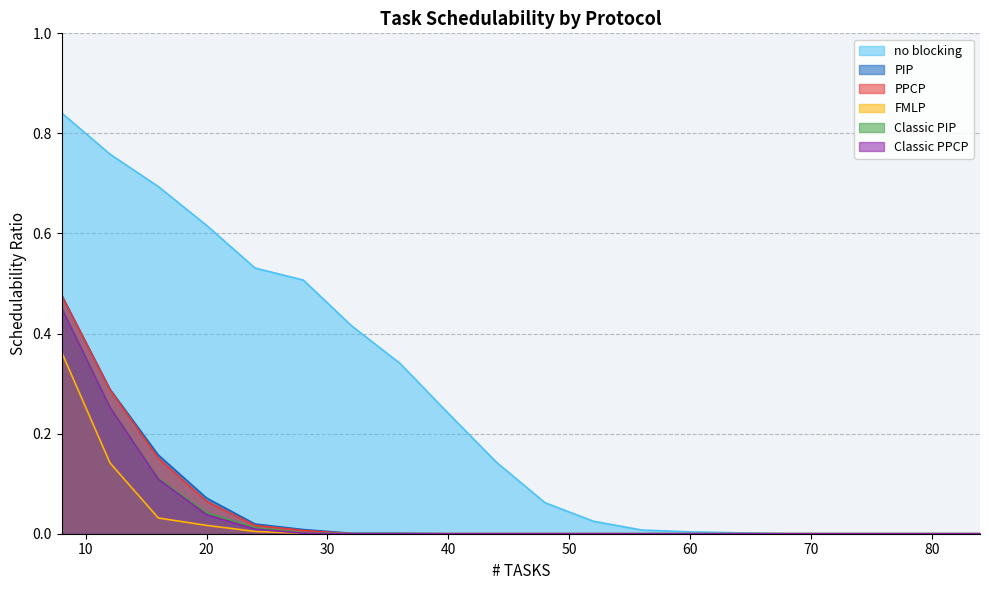

The value of Classic PPCP at 64 is 0.0. True or false?

True